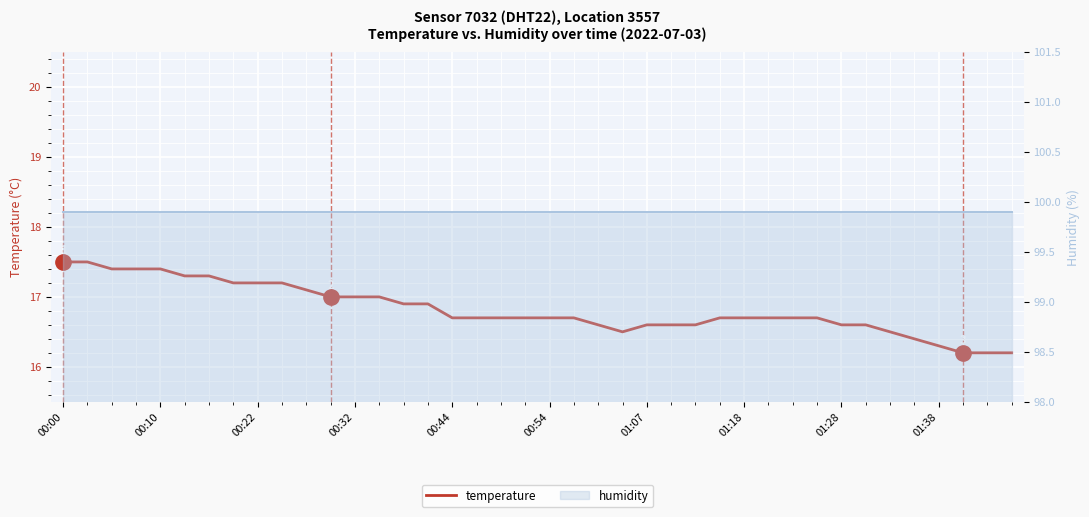

True or false: humidity and temperature intersect in this chart.

False